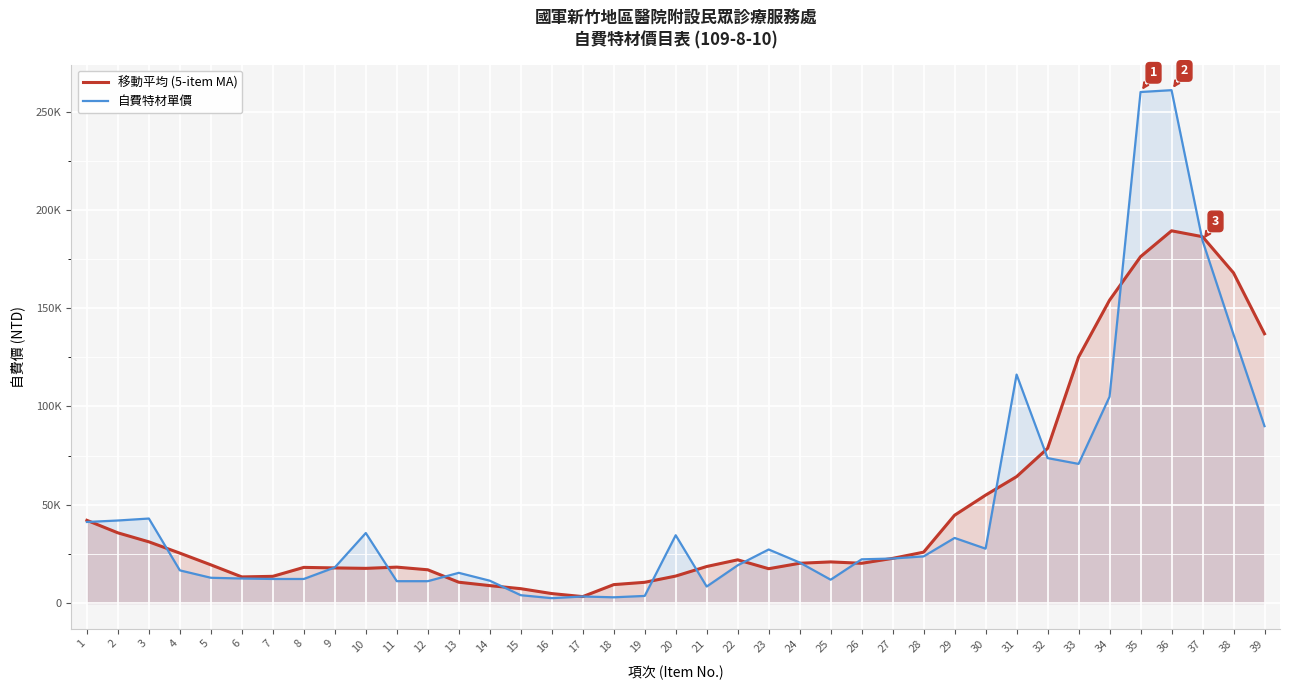

How many categories are shown in the chart?

39